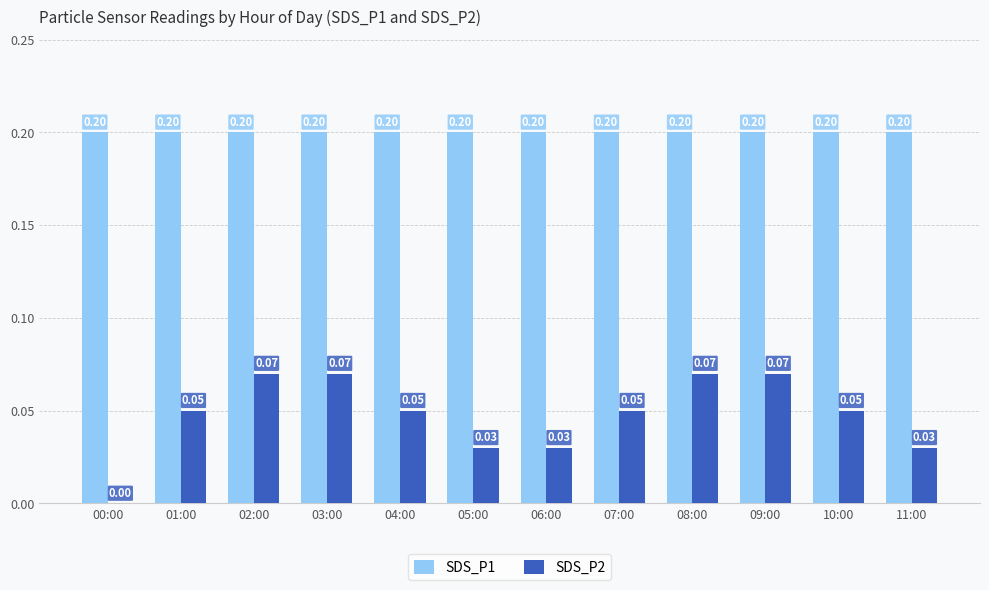

What are all the series names shown in the legend?

SDS_P1, SDS_P2